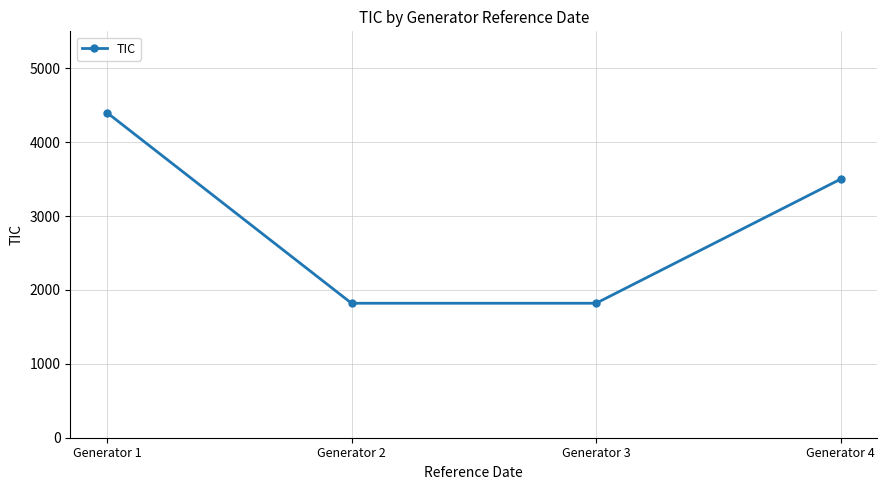

True or false: there are more than 1 points higher than both neighbors.

False